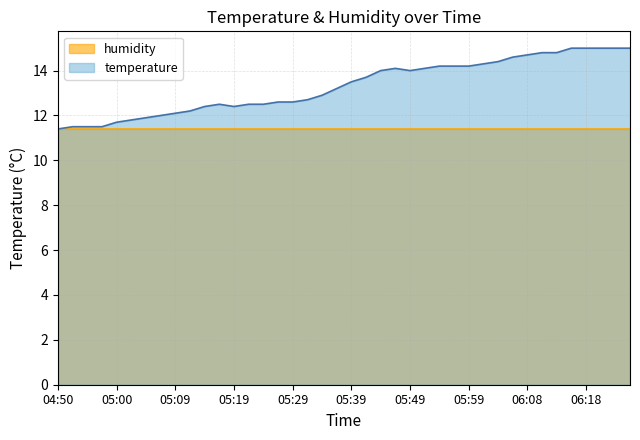

What value does the data have at 05:22?

12.5